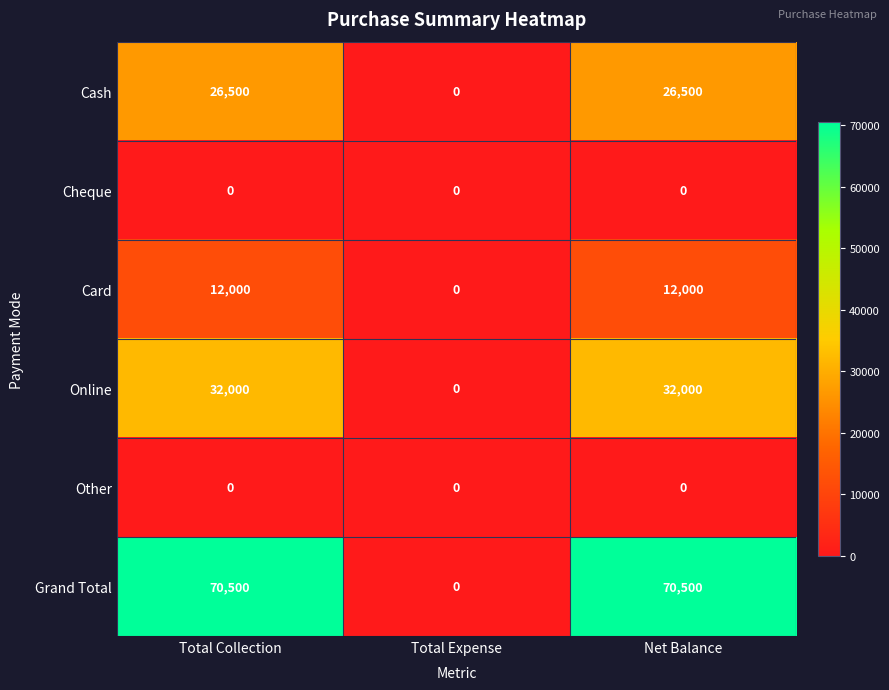

The Online series shows 32000 at Total Collection. True or false?

True